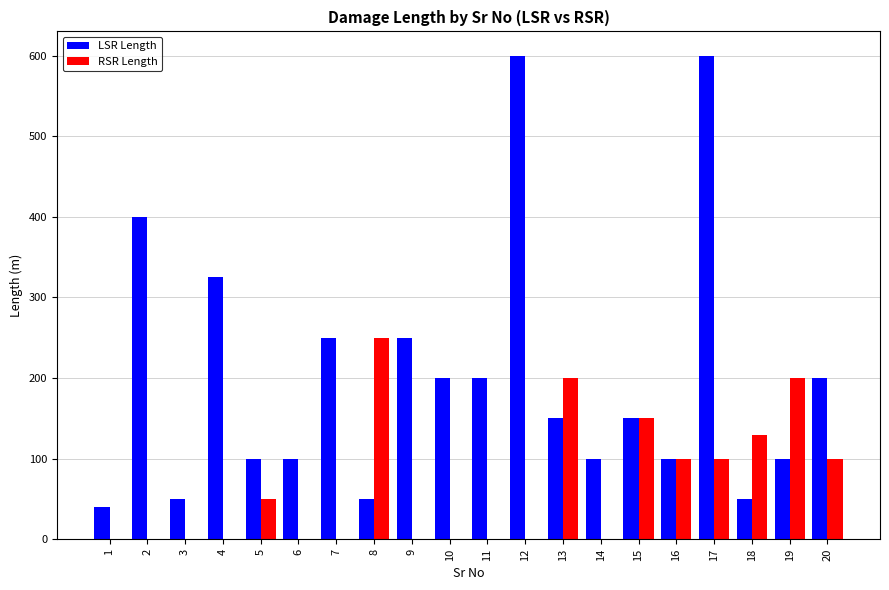

True or false: LSR Length has a value of 600 at 17.

True